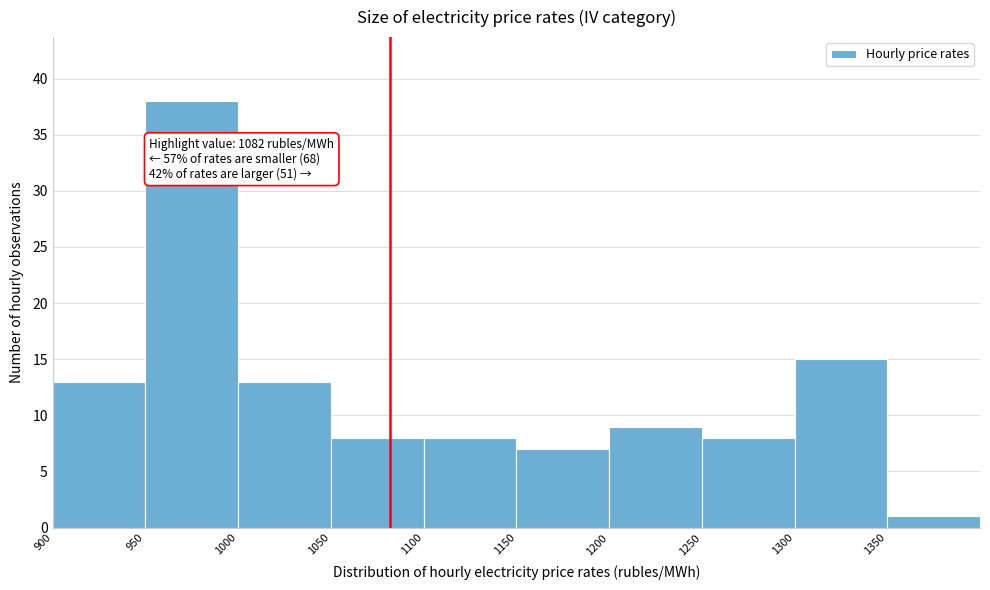

Over which range of the x-axis is the bar tallest?

950 to 1000